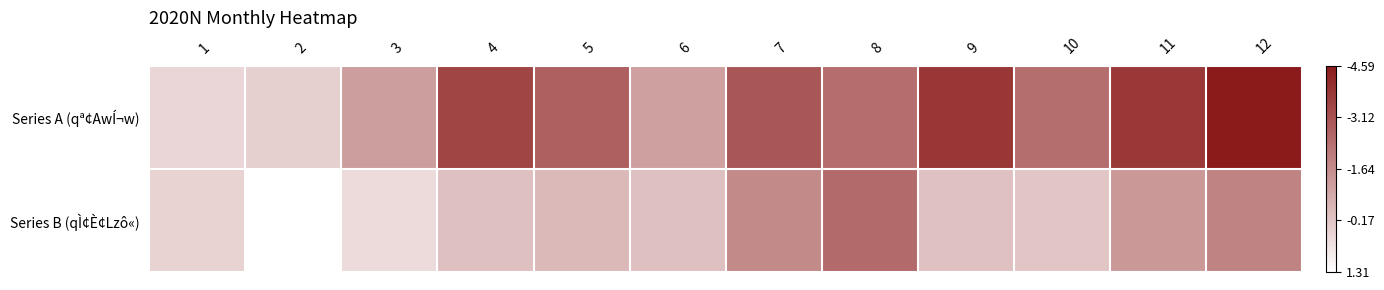

Reading right to left, transcribe all the data shown in this chart.

Series A (qª¢AwÍ¬w): 12=4.6	11=3.8	10=2.4	9=3.8	8=2.4	7=3.0	6=1.1	5=2.8	4=3.5	3=1.2	2=-0.1	1=-0.2
Series B (qÌ¢È¢Lzô«): 12=1.9	11=1.3	10=0.1	9=0.3	8=2.5	7=1.7	6=0.3	5=0.5	4=0.3	3=-0.4	2=-1.3	1=-0.2